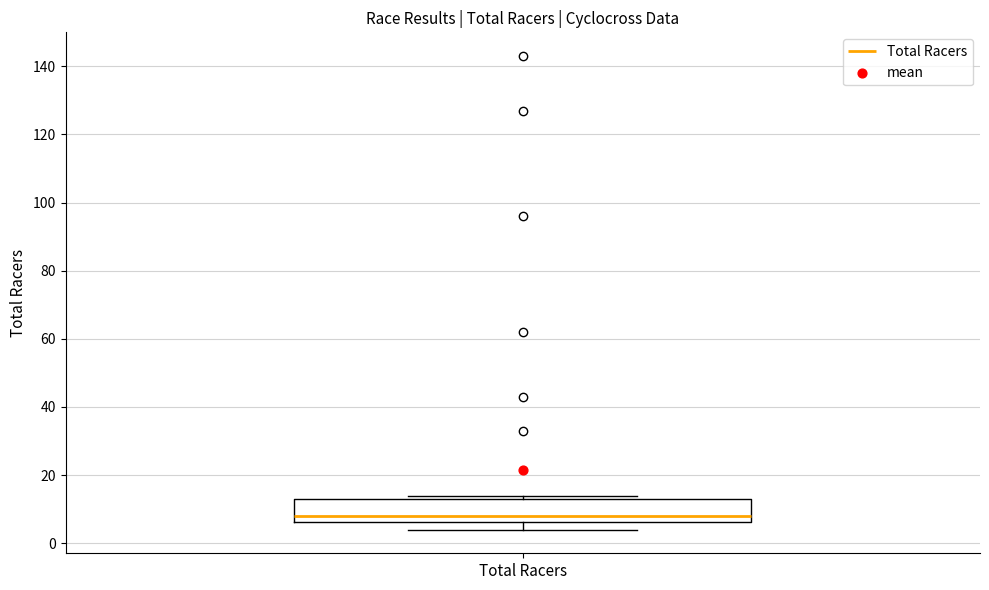

Transcribe this box plot: give where the median line is, the range the box spans, and where the two whiskers end, as read against the y-axis. The values are not printed on the chart, so give them approximately, as read against the axis.

median 8, box 6 to 14, whiskers 4 to 14 (just above the box's upper edge)